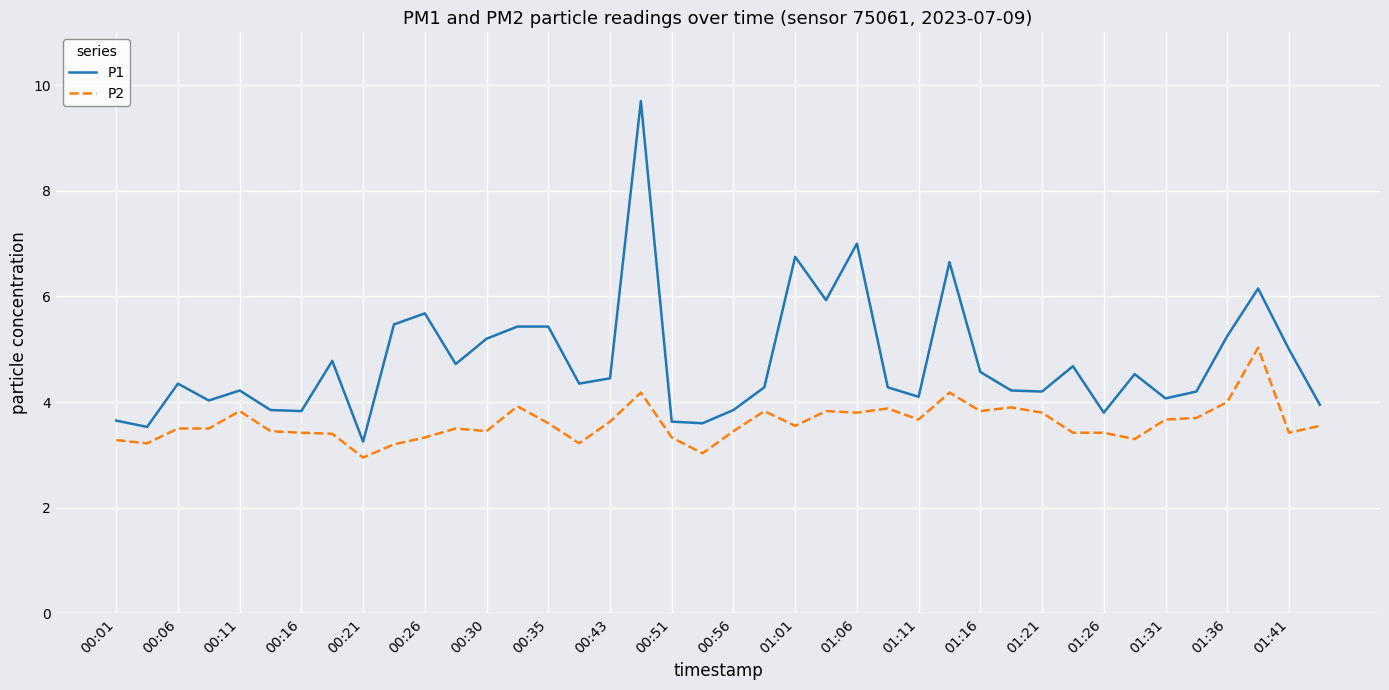

True or false: P2 and P1 cross at least once.

False